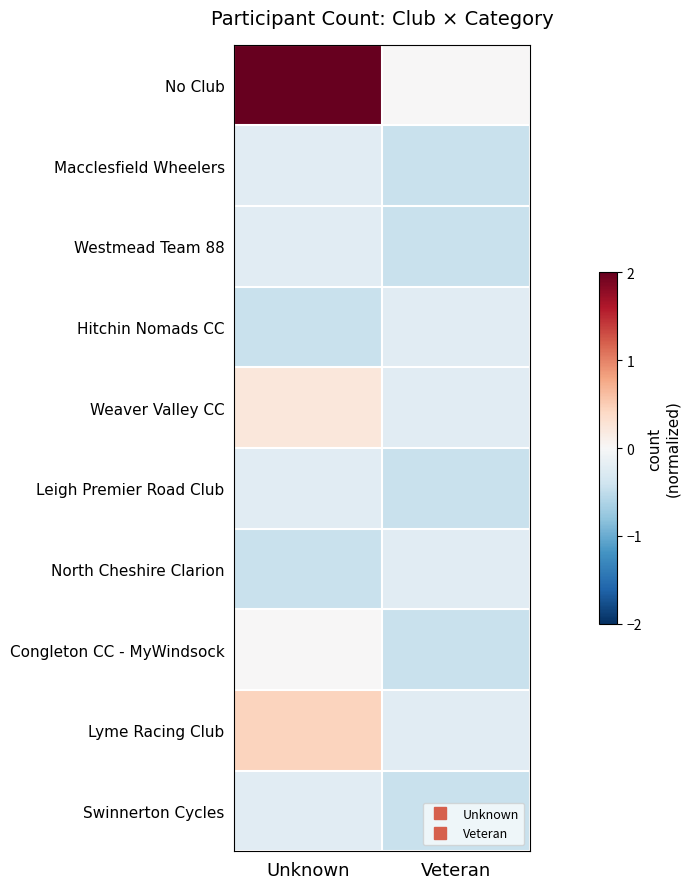

Which category has the lowest value across all series?

Veteran